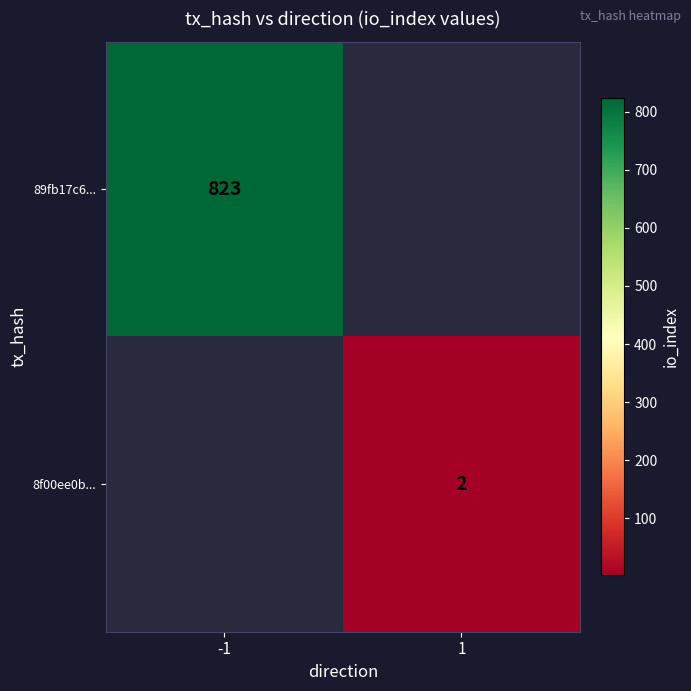

At how many categories does at least one series exceed 22?

1